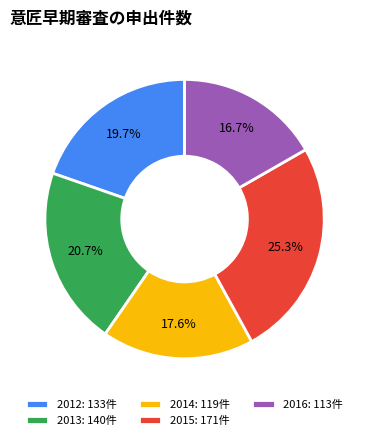

What portion of the pie excludes 2013?

79.3%